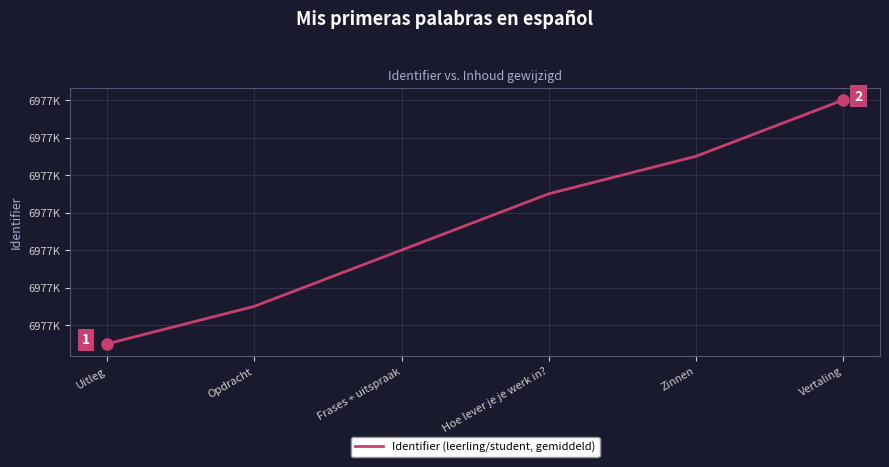

Does the chart display data point markers on the line(s)?

No